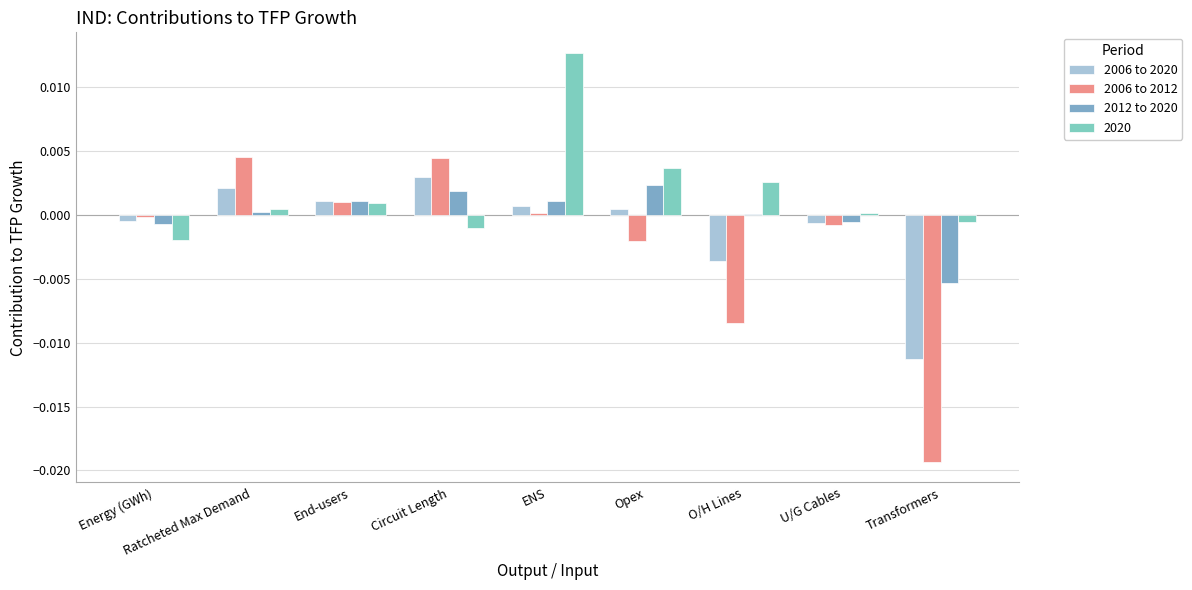

What is the label of the 8th bar from the left?

U/G Cables